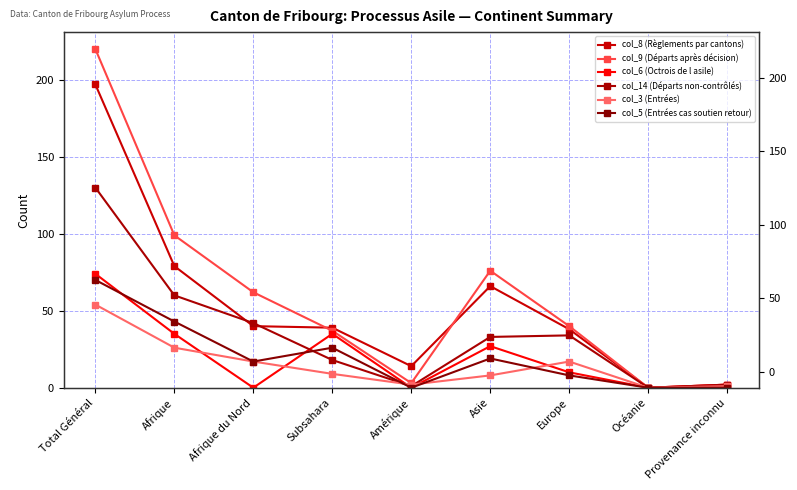

Which series changed the most between Afrique du Nord and Asie?

col_6 (Octrois de l asile)